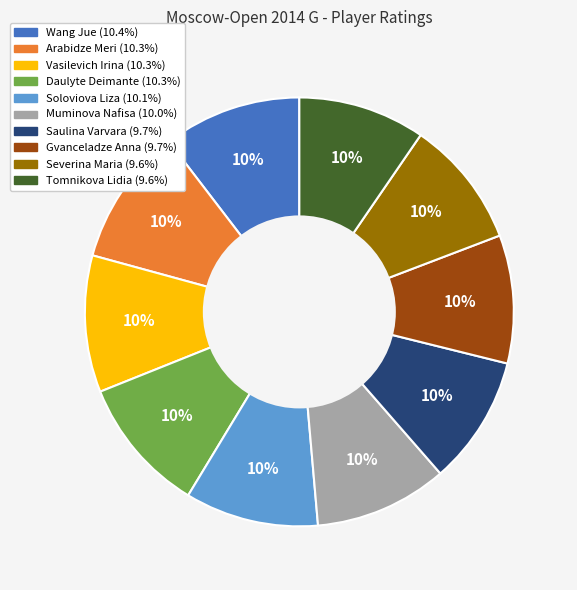

Does any single category account for the majority?

No